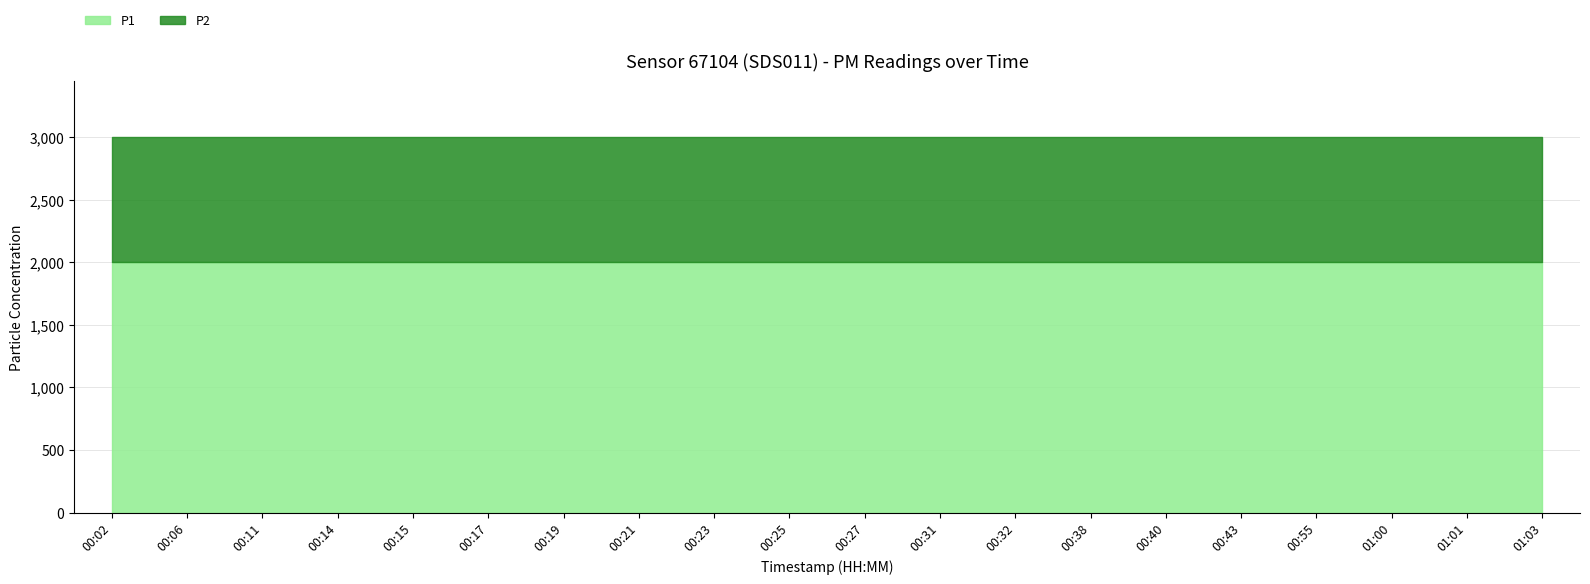

Reading left to right, transcribe all the data shown in this chart.

P1: 1999.9	1999.9	1999.9	1999.9	1999.9	1999.9	1999.9	1999.9	1999.9	1999.9	1999.9	1999.9	1999.9	1999.9	1999.9	1999.9	1999.9	1999.9	1999.9	1999.9
P2: 999.9	999.9	999.9	999.9	999.9	999.9	999.9	999.9	999.9	999.9	999.9	999.9	999.9	999.9	999.9	999.9	999.9	999.9	999.9	999.9